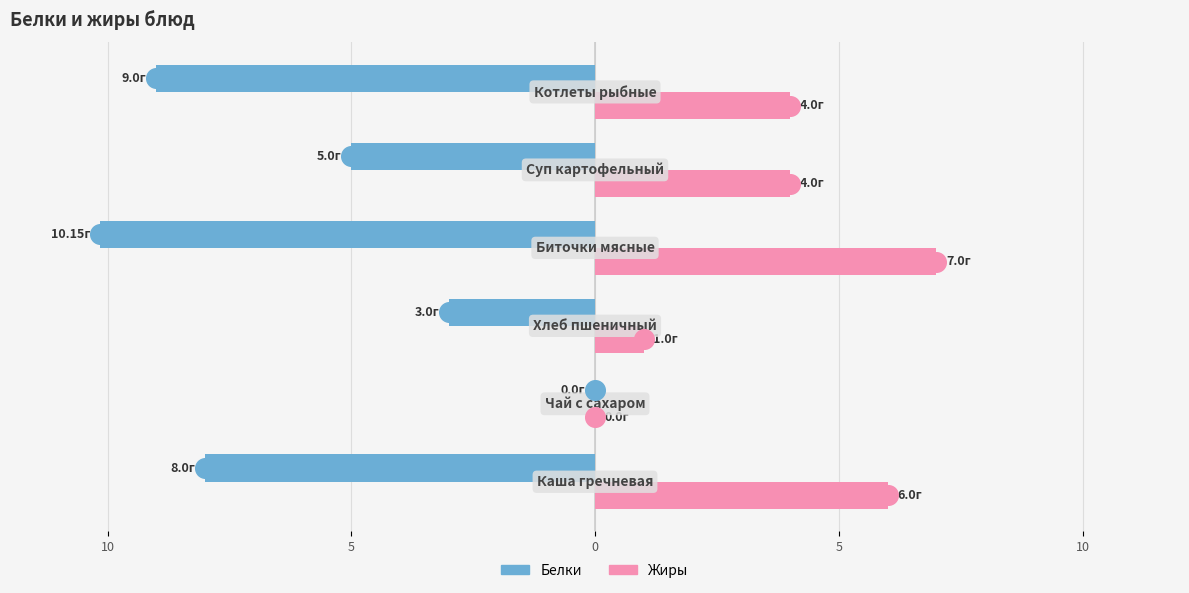

Which series contains the lowest Y value?

Белки